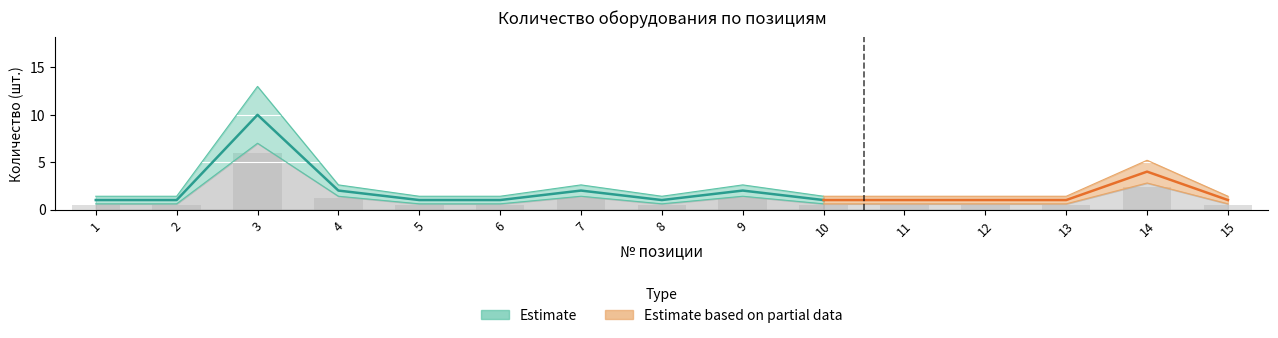

What is the difference between the second highest and second lowest values in the Оборудование и инструменты (upper) series?

3.8